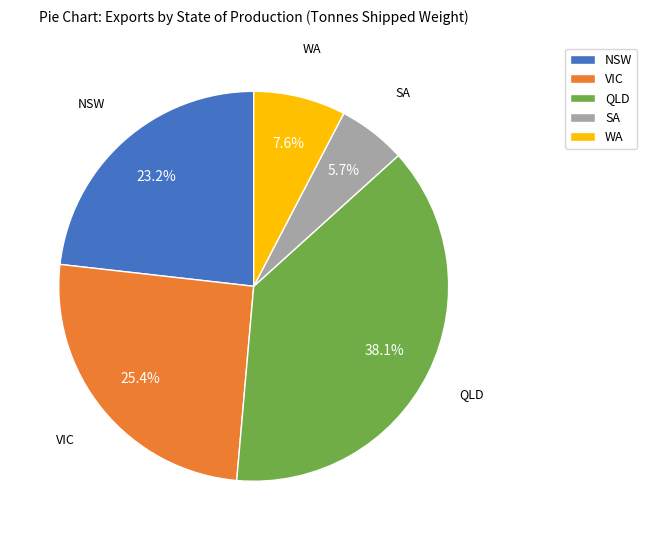

Rank the categories by value from lowest to highest.

SA, WA, NSW, VIC, QLD